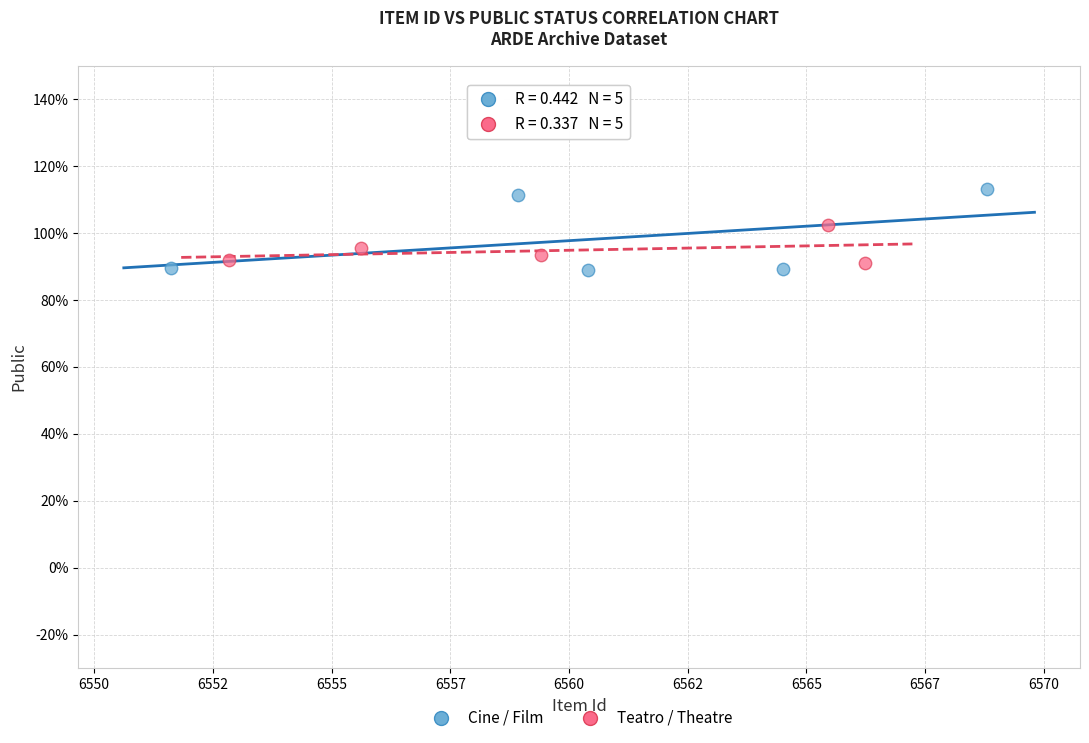

Which series has the largest Y range (max minus min)?

Cine / Film